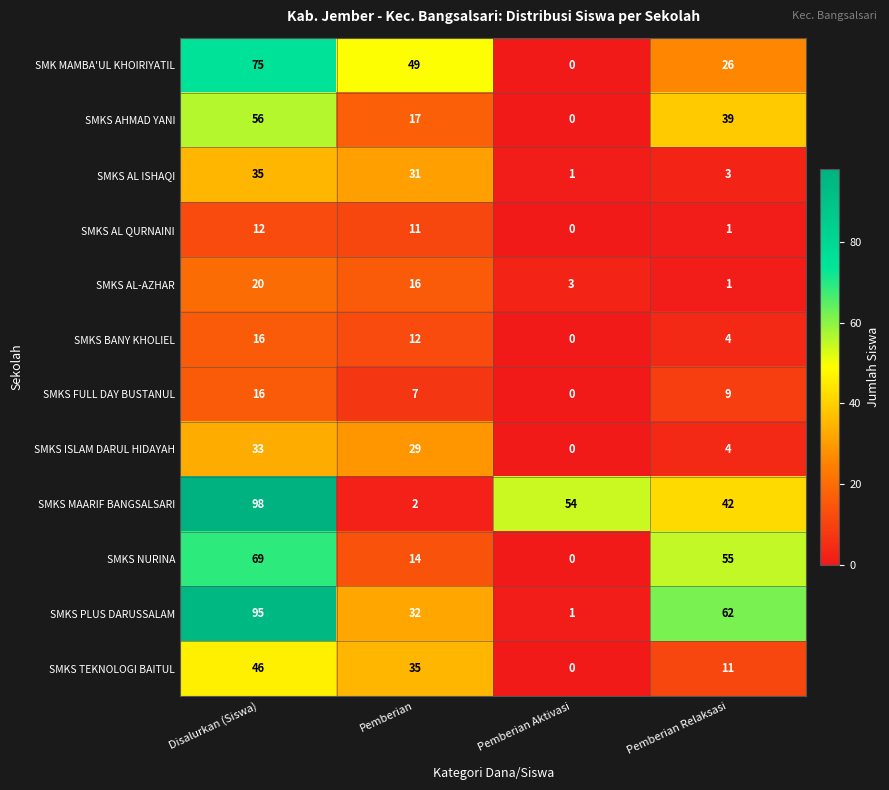

What is the sum of the SMKS FULL DAY BUSTANUL values at Pemberian and Pemberian Aktivasi?

7